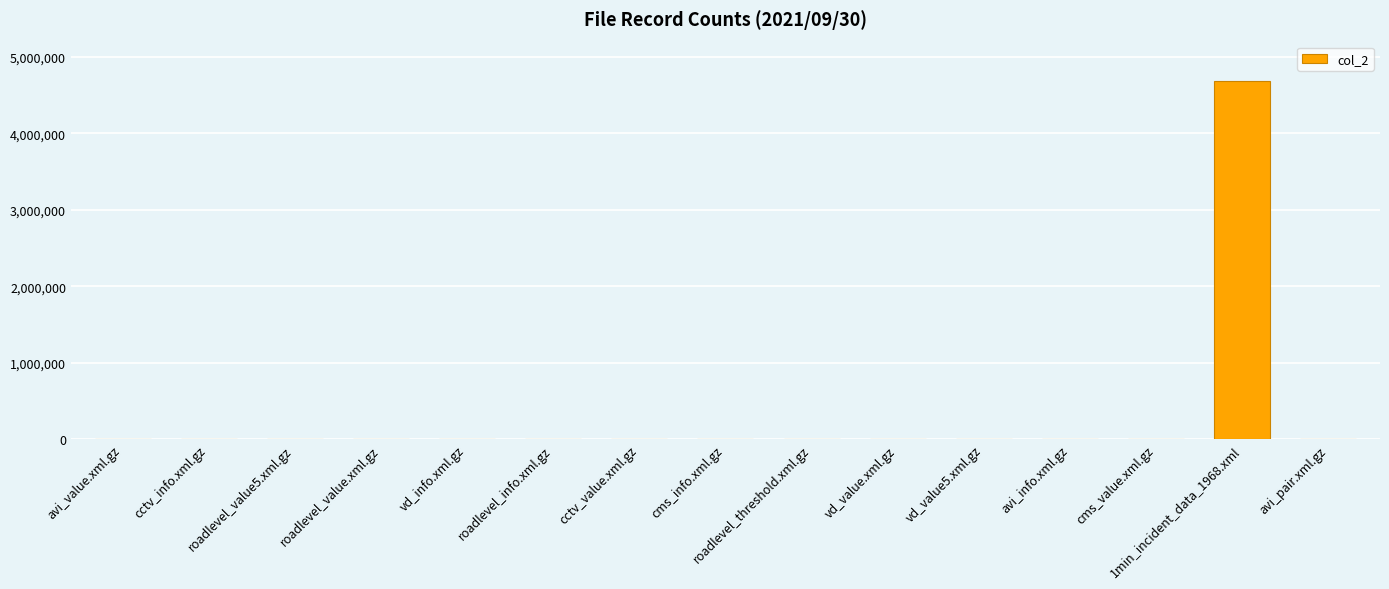

What is the sum of all values?

4746623